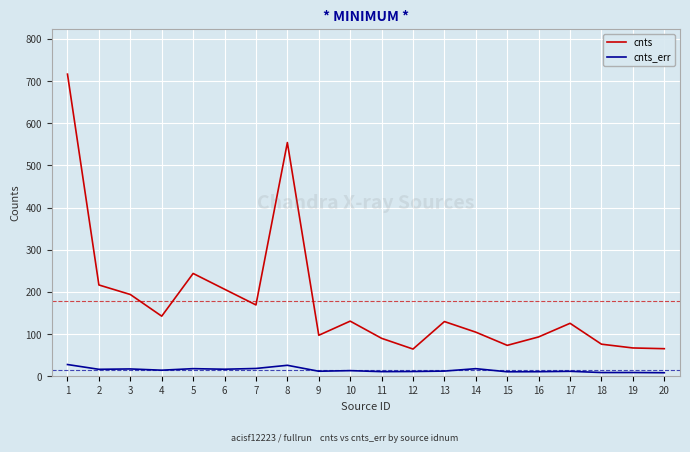

Which series has the largest range (max minus min)?

cnts